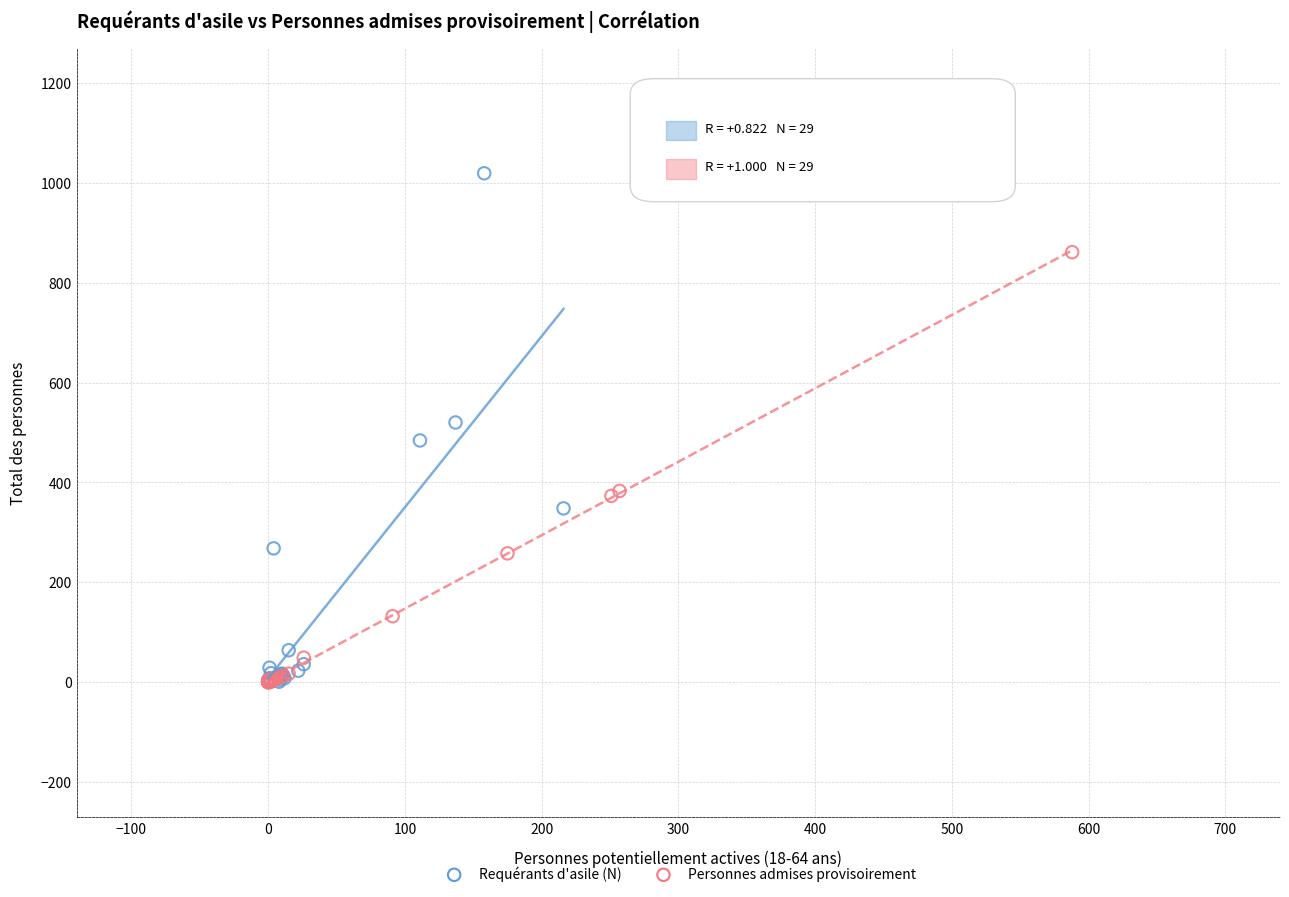

Which series has the largest Y range (max minus min)?

Requérants d'asile (N)